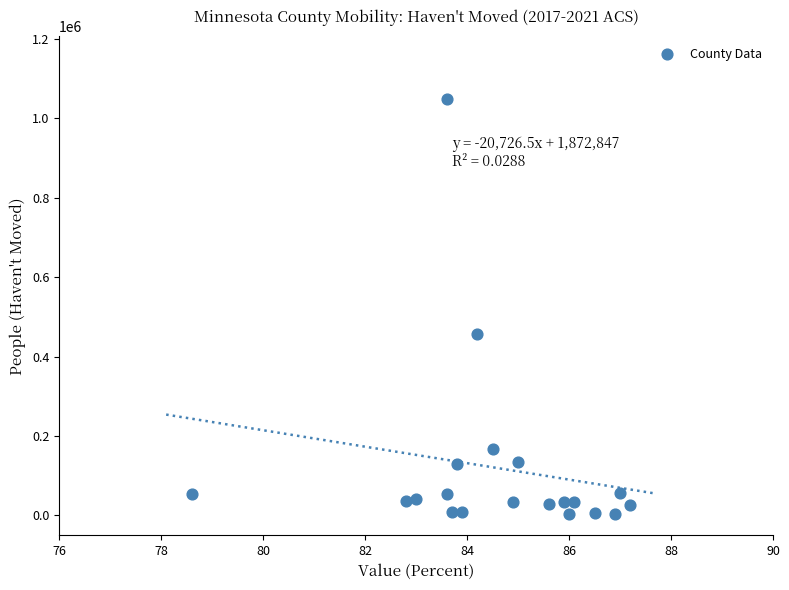

What Y value in the scatter plot is closest to 526898?

456218